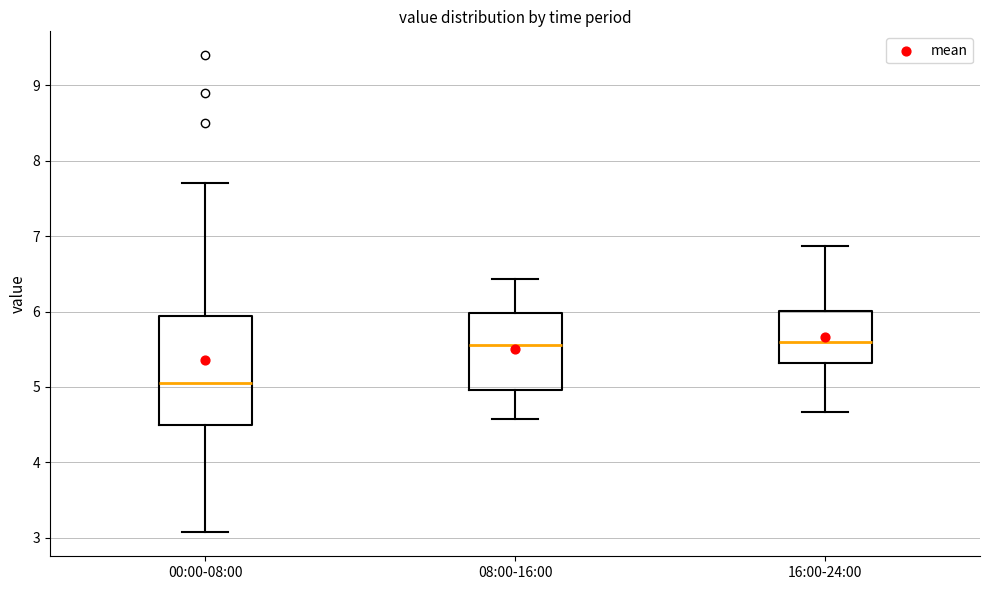

Reading left to right, read every box against the y-axis: the position of its median line, the range the box covers, and the ends of its whiskers. The values are not printed on the chart, so give them approximately, as read against the axis.

00:00-08:00: median 5.1, box 4.5 to 5.9, whiskers 3.1 to 7.7
08:00-16:00: median 5.6, box 5.0 to 6.0, whiskers 4.6 to 6.4
16:00-24:00: median 5.6, box 5.3 to 6.0, whiskers 4.7 to 6.9